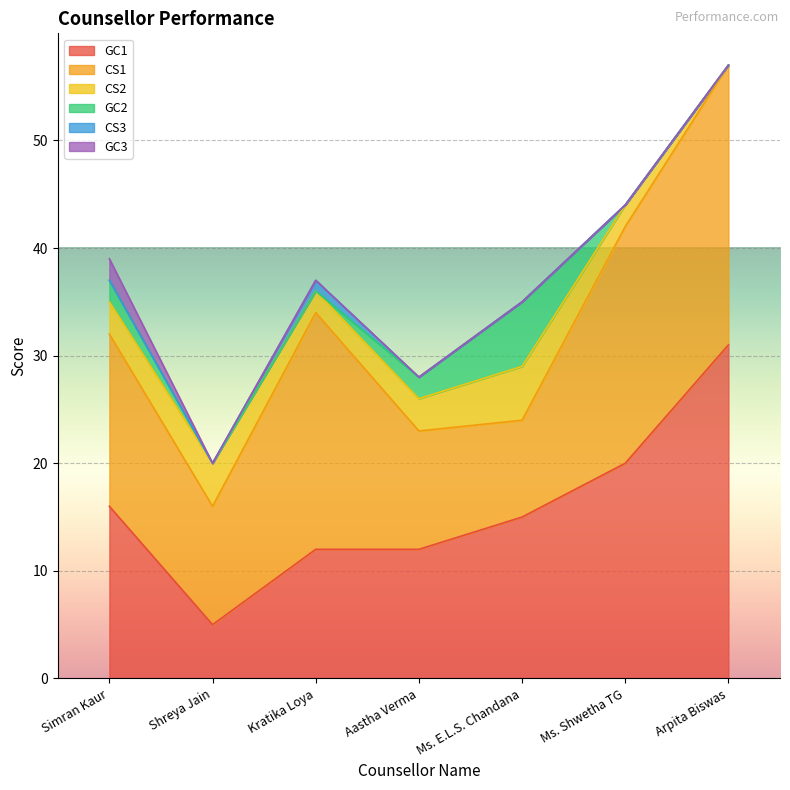

Rank the categories by GC2 value from highest to lowest.

Ms. E.L.S. Chandana, Simran Kaur, Aastha Verma, Shreya Jain, Kratika Loya, Ms. Shwetha TG, Arpita Biswas